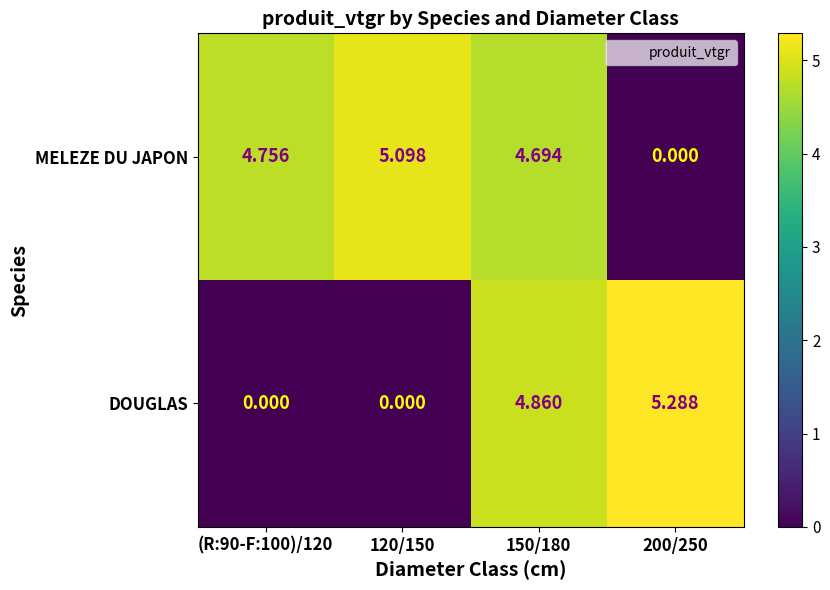

Which series has the largest total across all categories?

MELEZE DU JAPON